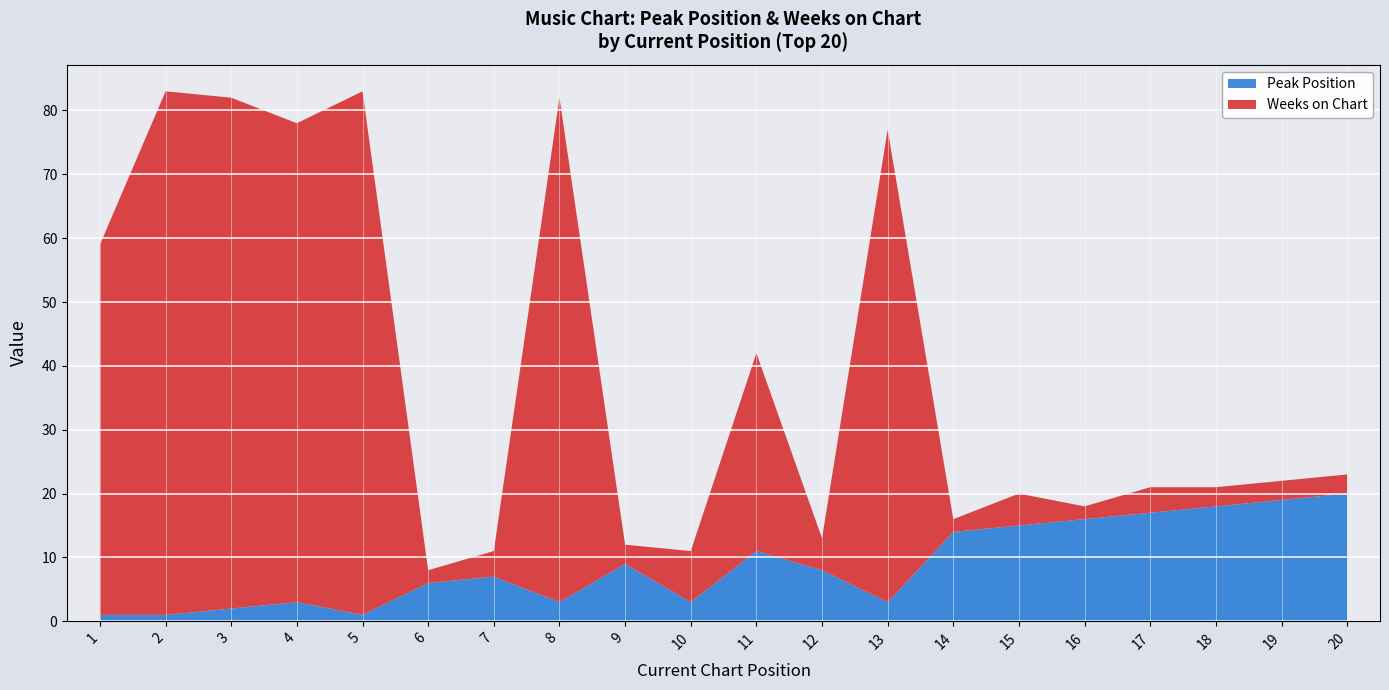

Reading left to right, extract all data points from this chart.

Peak Position: 1=1	2=1	3=2	4=3	5=1	6=6	7=7	8=3	9=9	10=3	11=11	12=8	13=3	14=14	15=15	16=16	17=17	18=18	19=19	20=20
Weeks on Chart: 1=58	2=82	3=80	4=75	5=82	6=2	7=4	8=79	9=3	10=8	11=31	12=5	13=74	14=2	15=5	16=2	17=4	18=3	19=3	20=3